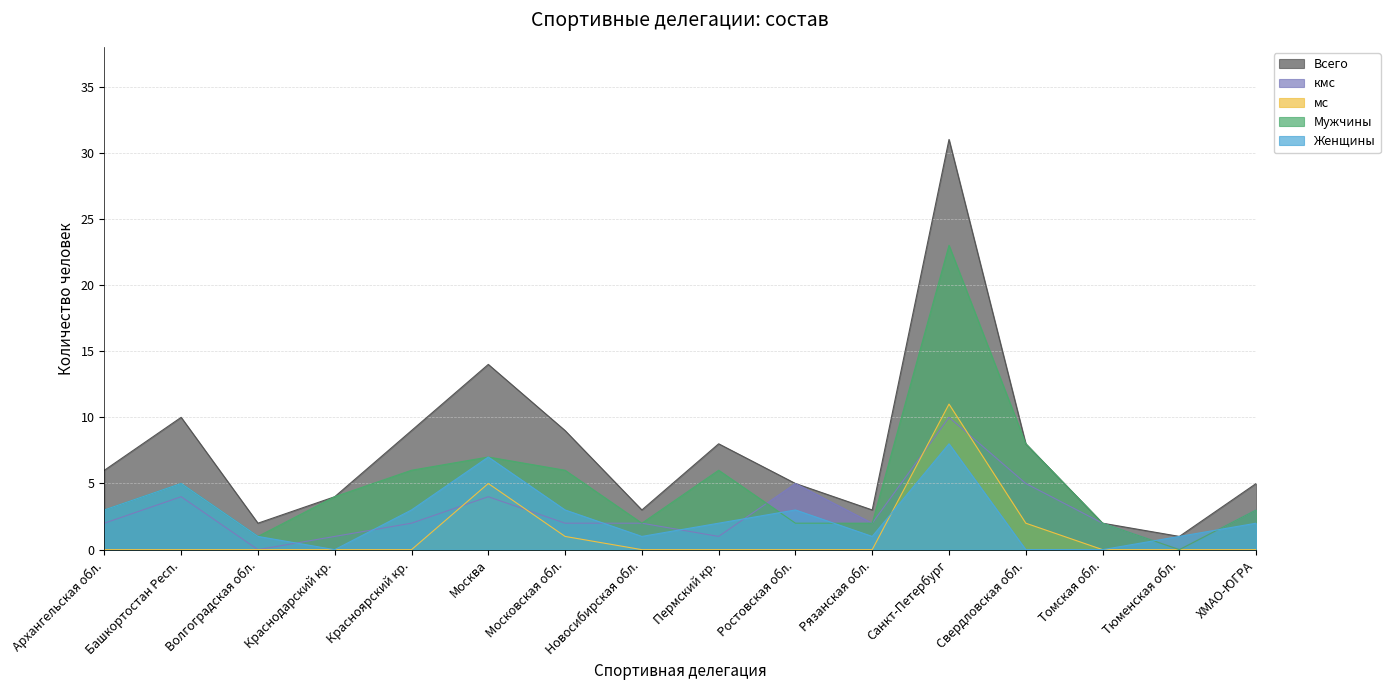

Reading left to right, extract all data points from this chart.

Мужчины: 3	5	1	4	6	7	6	2	6	2	2	23	8	2	0	3
Женщины: 3	5	1	0	3	7	3	1	2	3	1	8	0	0	1	2
кмс: 2	4	0	1	2	4	2	2	1	5	2	10	5	2	0	3
мс: 0	0	0	0	0	5	1	0	0	0	0	11	2	0	0	0
Всего: 6	10	2	4	9	14	9	3	8	5	3	31	8	2	1	5